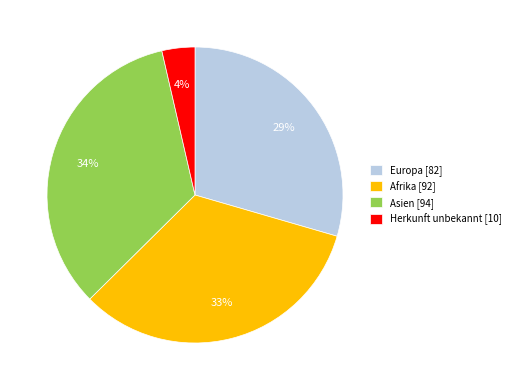

To the nearest percent, what is the difference between the largest and smallest slice percentages?

30%